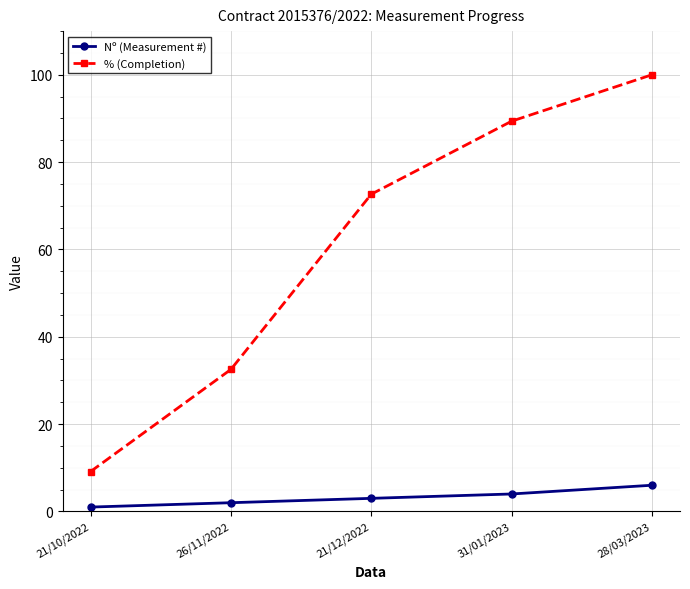

Which category has the lowest value in the % (Completion) series?

21/10/2022